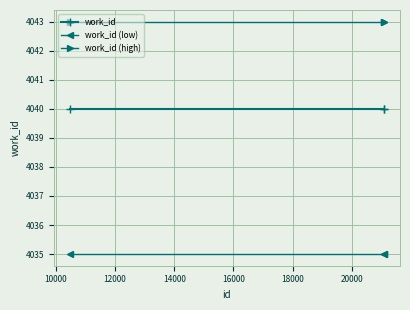

What is the greatest value displayed?

4043